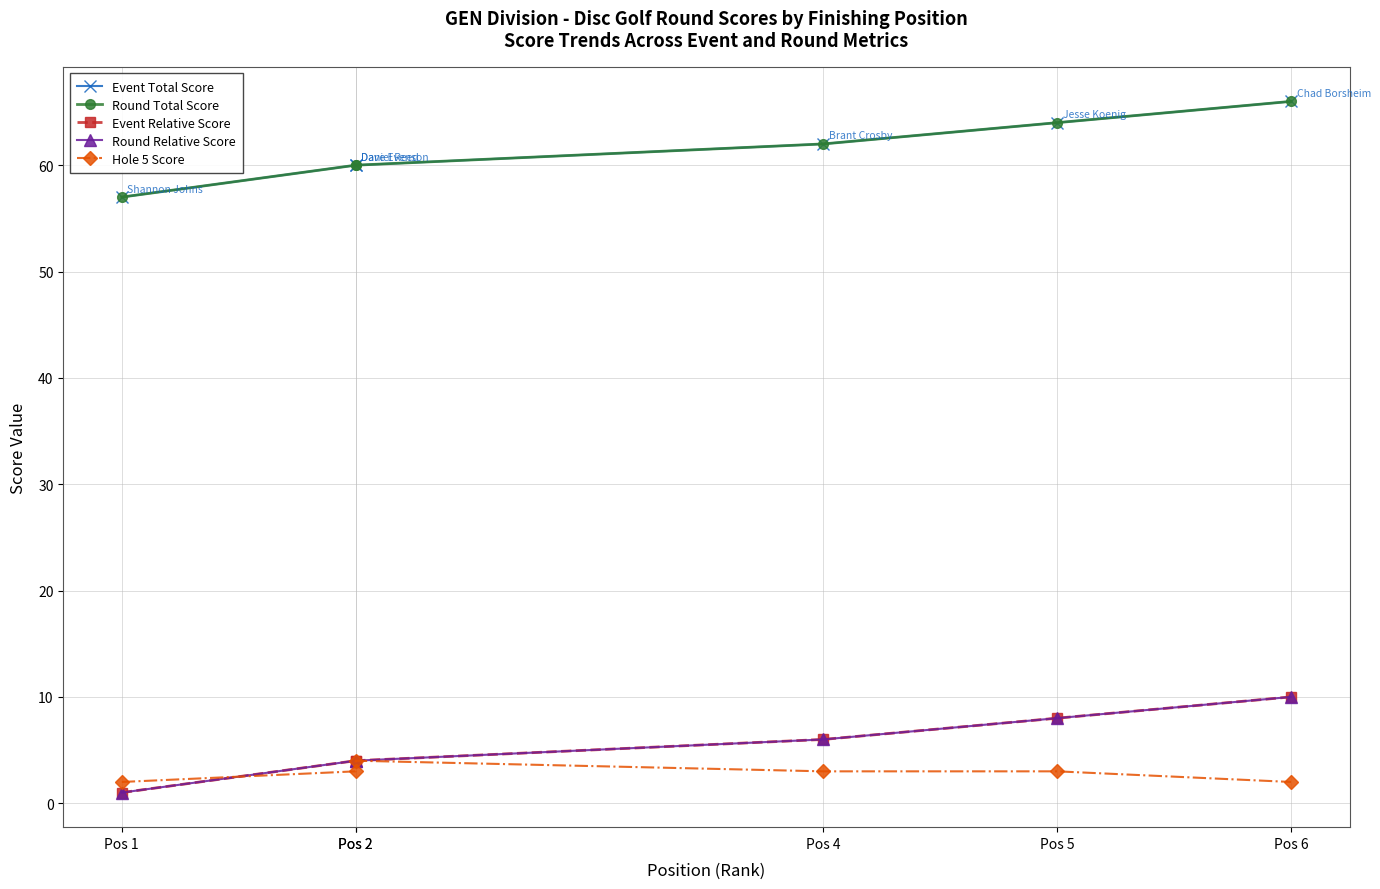

Between Pos 6 and Pos 2, which is larger?

Pos 6